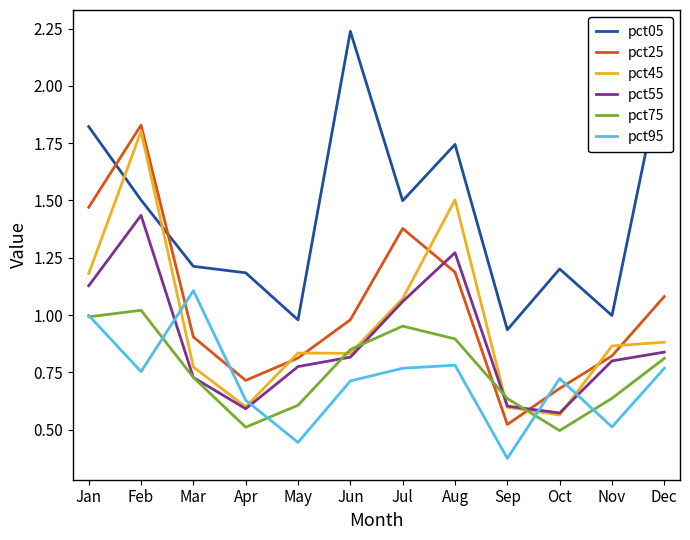

At which category is the sum across all series the highest?

Feb